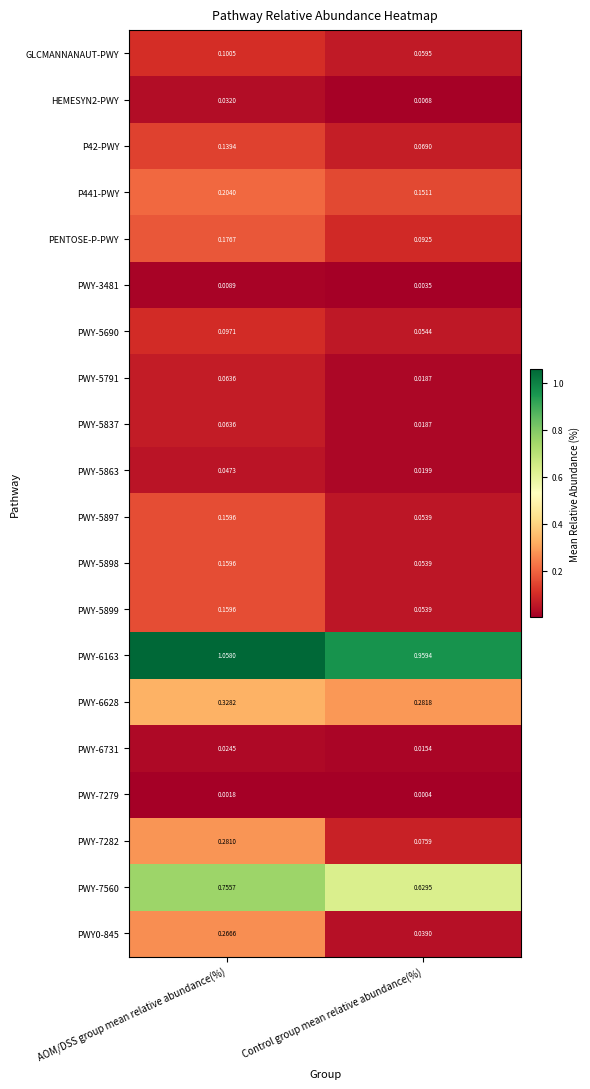

At which label does PWY0-845 reach its minimum?

Control group mean relative abundance(%)